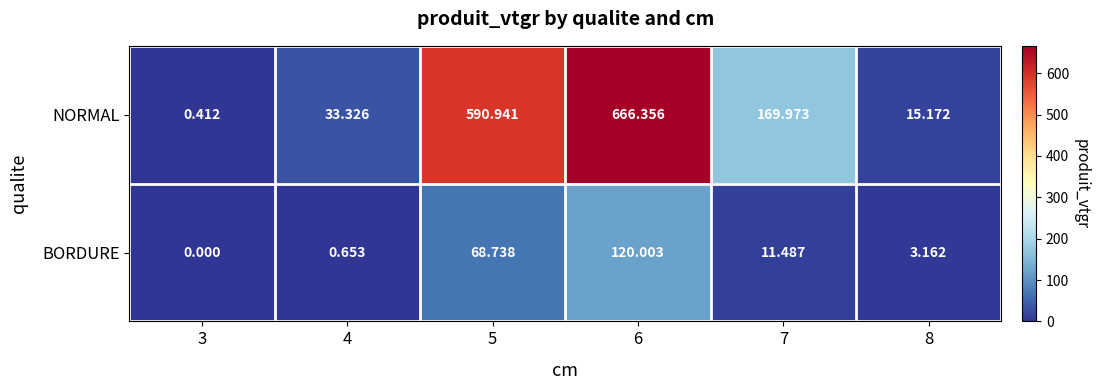

Which series has the largest total across all categories?

NORMAL